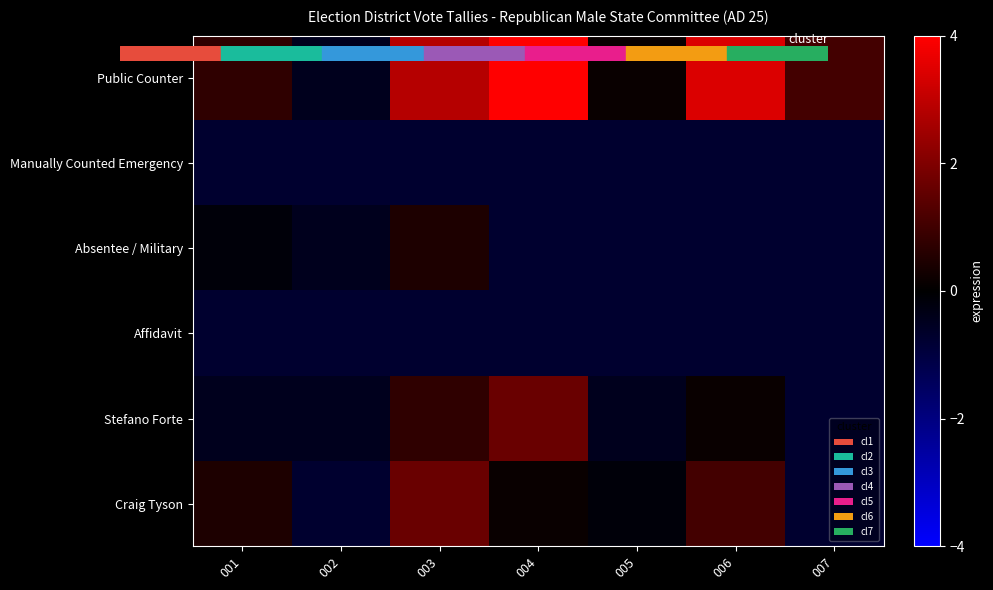

How many data points does each series have?

7